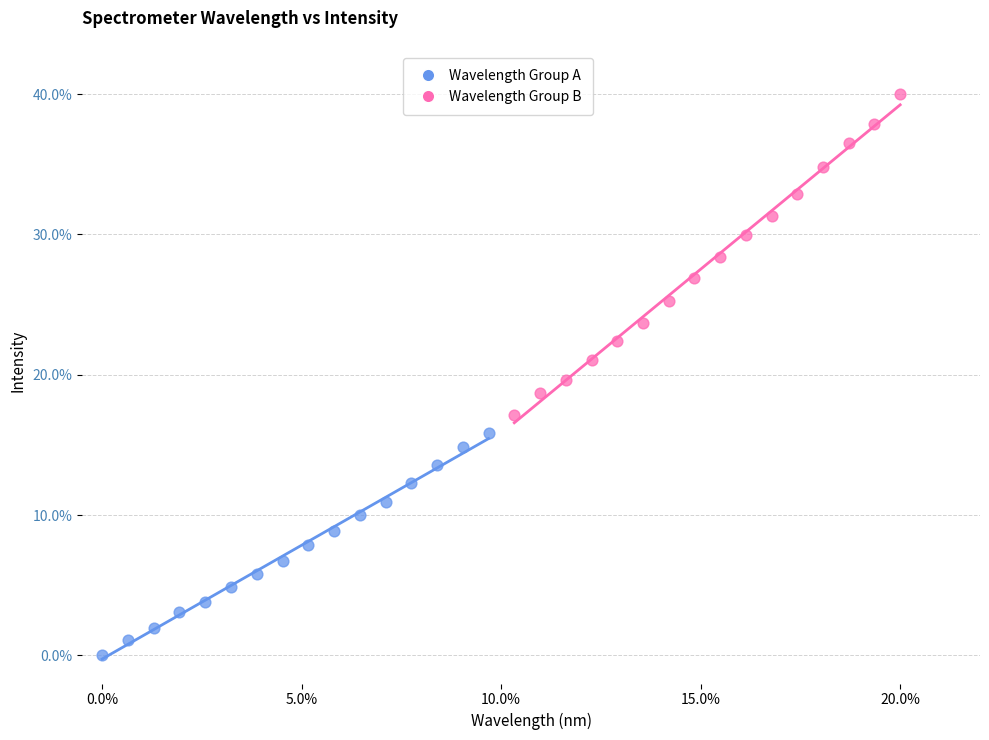

What are all the series names shown in the legend?

Wavelength Group A, Wavelength Group B